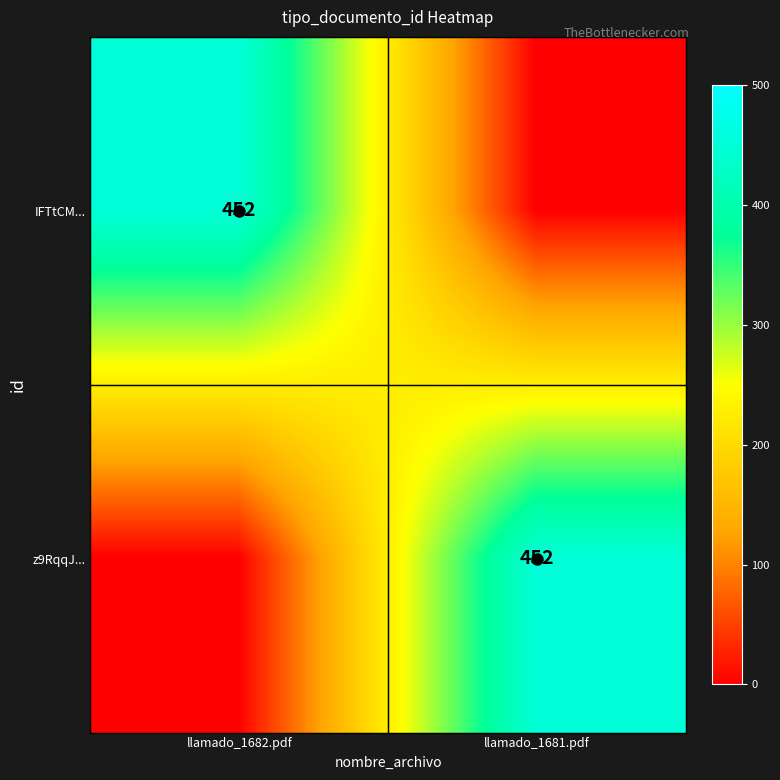

The z9RqqJ... series shows 452 at llamado_1681.pdf. True or false?

True